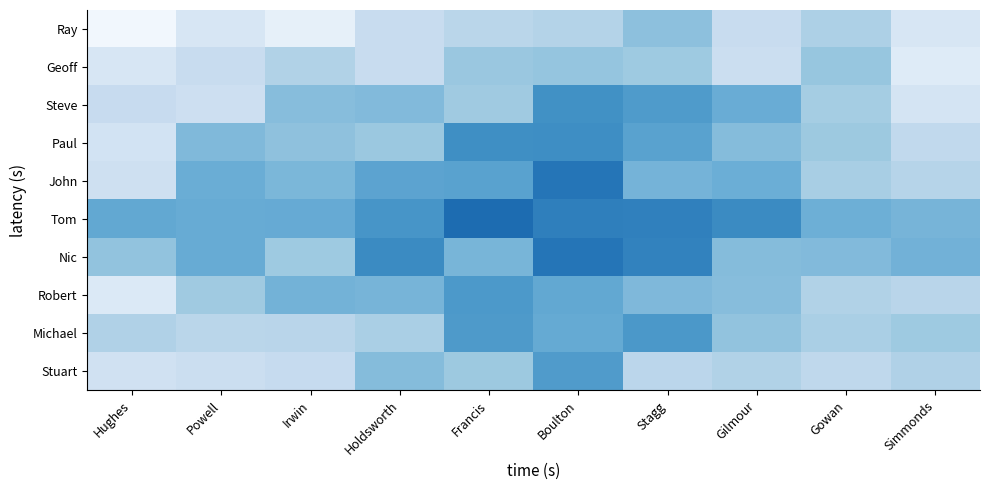

What is the total value across all series at Gowan?

5.5